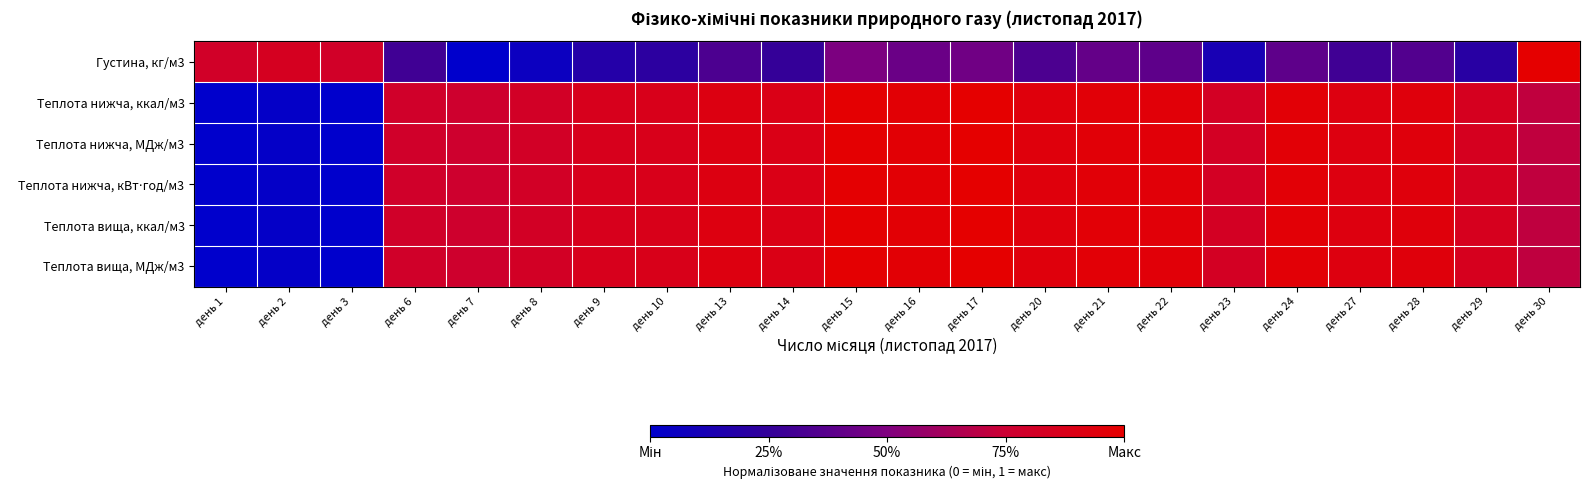

What is the spread (max minus min) of values at день 28?

0.6